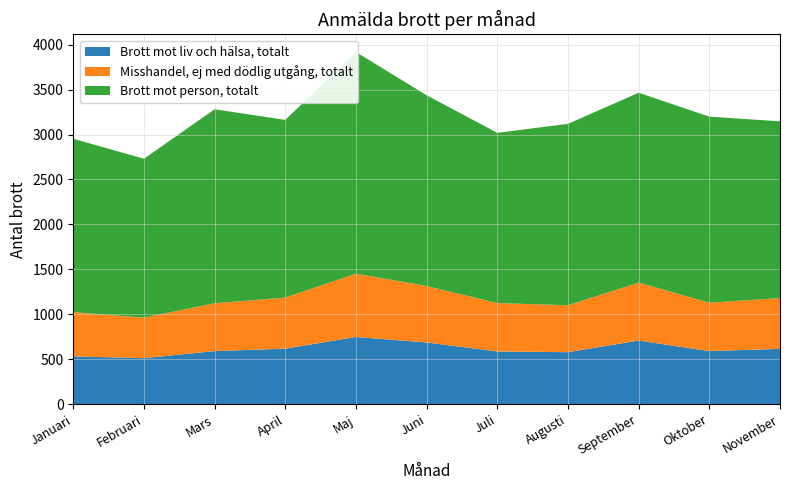

Reading right to left, extract all data points from this chart.

Brott mot liv och hälsa, totalt: November=616	Oktober=591	September=708	Augusti=579	Juli=587	Juni=687	Maj=748	April=618	Mars=591	Februari=512	Januari=532
Misshandel, ej med dödlig utgång, totalt: November=565	Oktober=538	September=645	Augusti=522	Juli=538	Juni=628	Maj=704	April=568	Mars=532	Februari=451	Januari=492
Brott mot person, totalt: November=1966	Oktober=2070	September=2112	Augusti=2018	Juli=1894	Juni=2122	Maj=2466	April=1977	Mars=2158	Februari=1768	Januari=1929